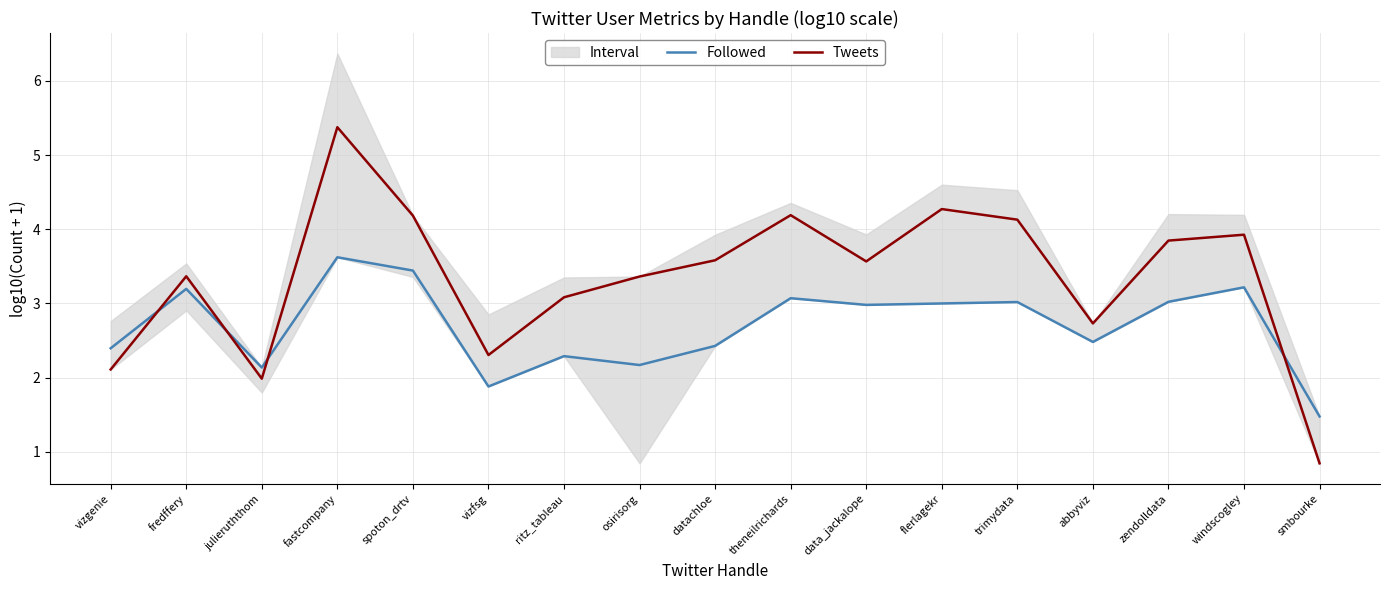

Reading left to right, extract all data points from this chart.

Followed: 2.4	3.2	2.1	3.6	3.4	1.9	2.3	2.2	2.4	3.1	3.0	3.0	3.0	2.5	3.0	3.2	1.5
Tweets: 2.1	3.4	2.0	5.4	4.2	2.3	3.1	3.4	3.6	4.2	3.6	4.3	4.1	2.7	3.8	3.9	0.8